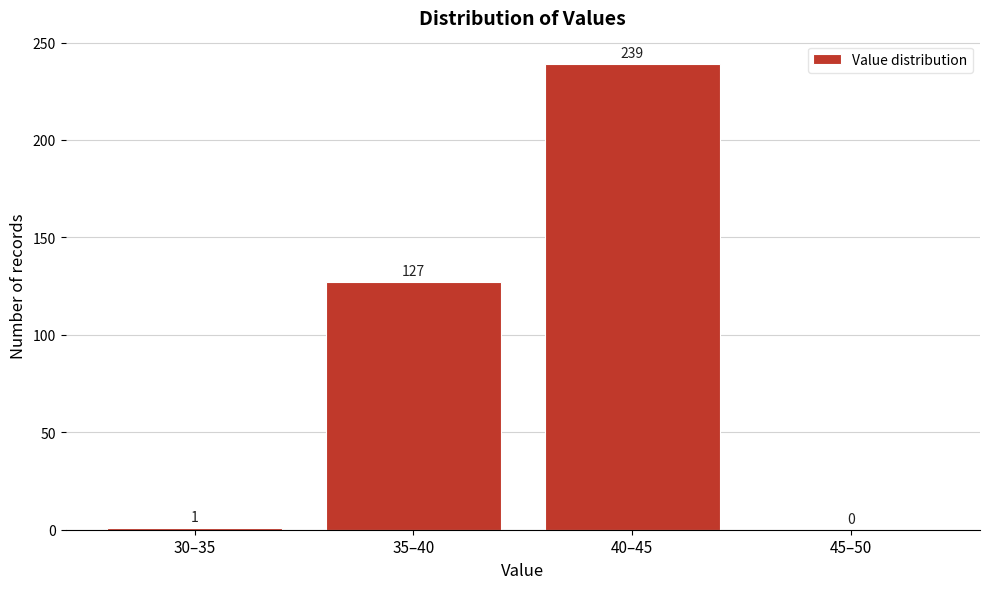

Reading left to right, transcribe all the data shown in this chart.

30–35=1	35–40=127	40–45=239	45–50=0